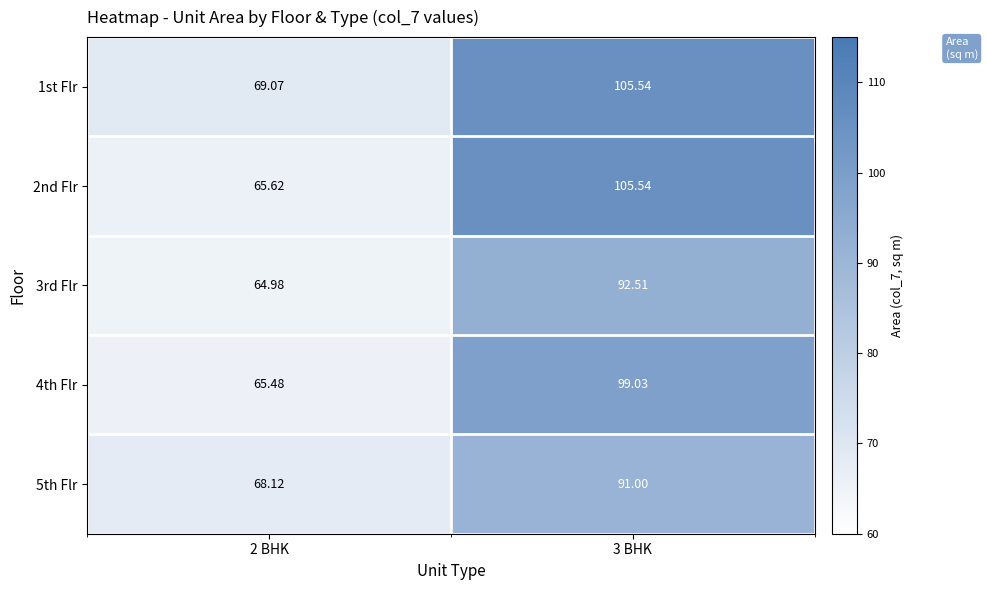

Is the value of 2nd Flr at 3 BHK greater than the value of 5th Flr at 2 BHK?

Yes